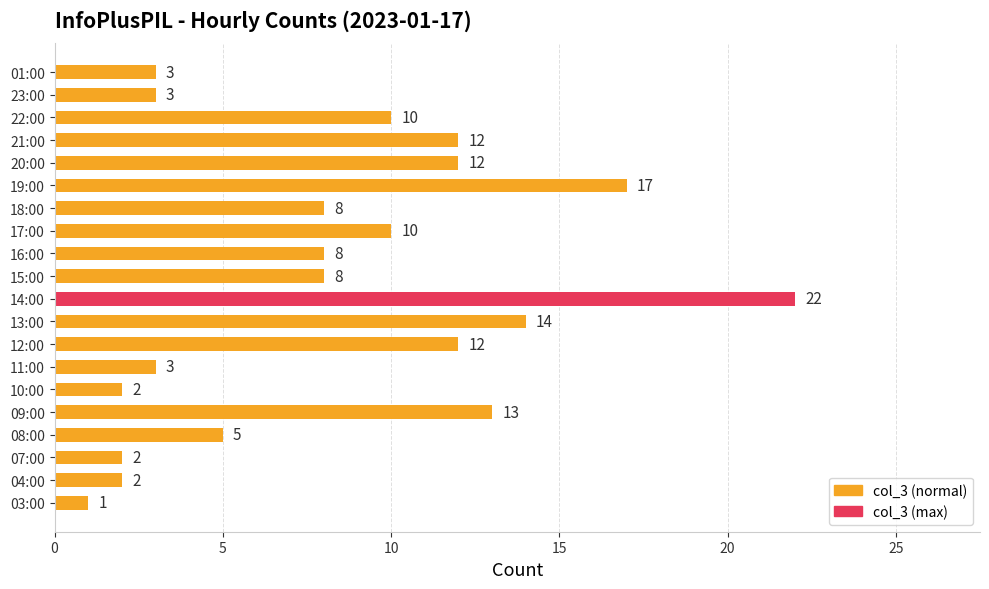

How many values are below 8?

8